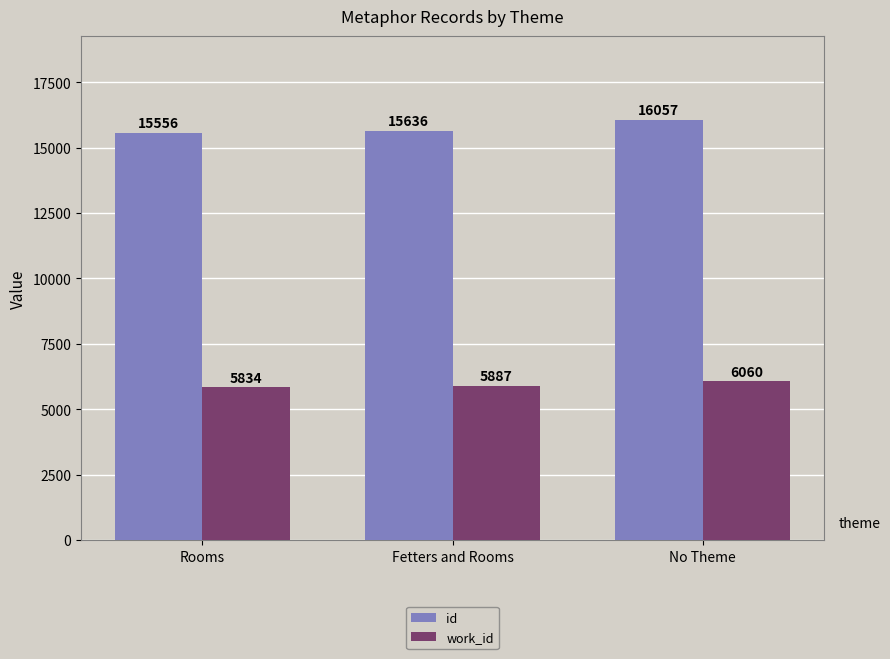

True or false: id has a value of 16057 at No Theme.

True